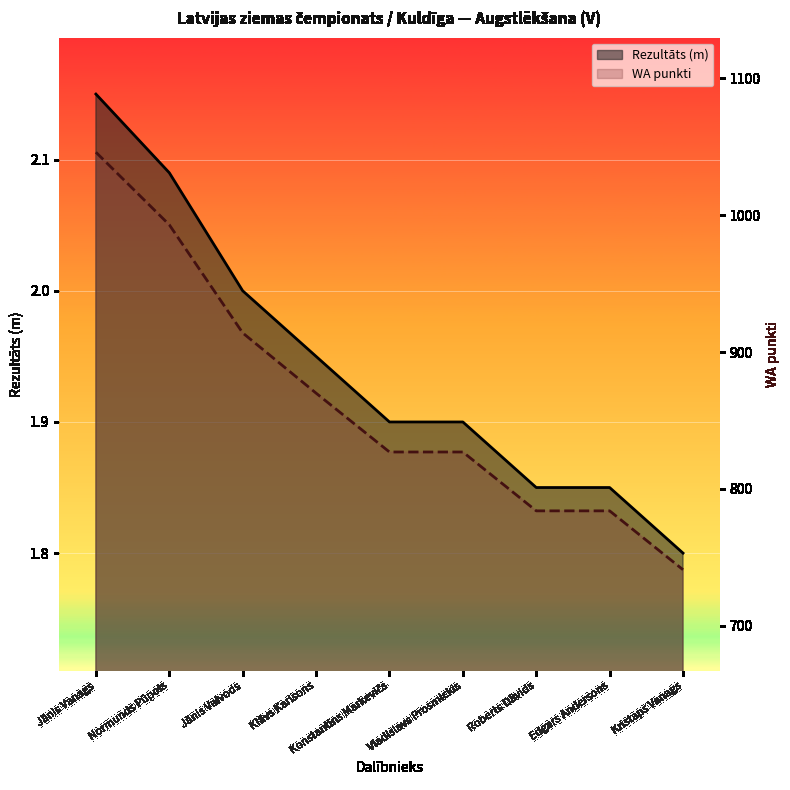

What is the minimum value shown in the chart?

1.8